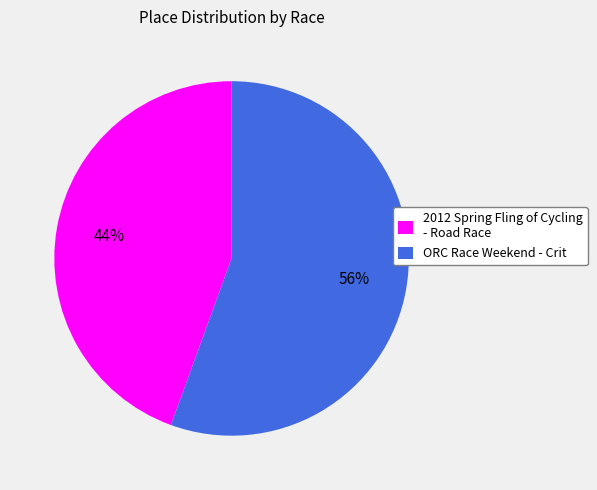

What is the smallest slice in the pie chart?

2012 Spring Fling of Cycling - Road Race